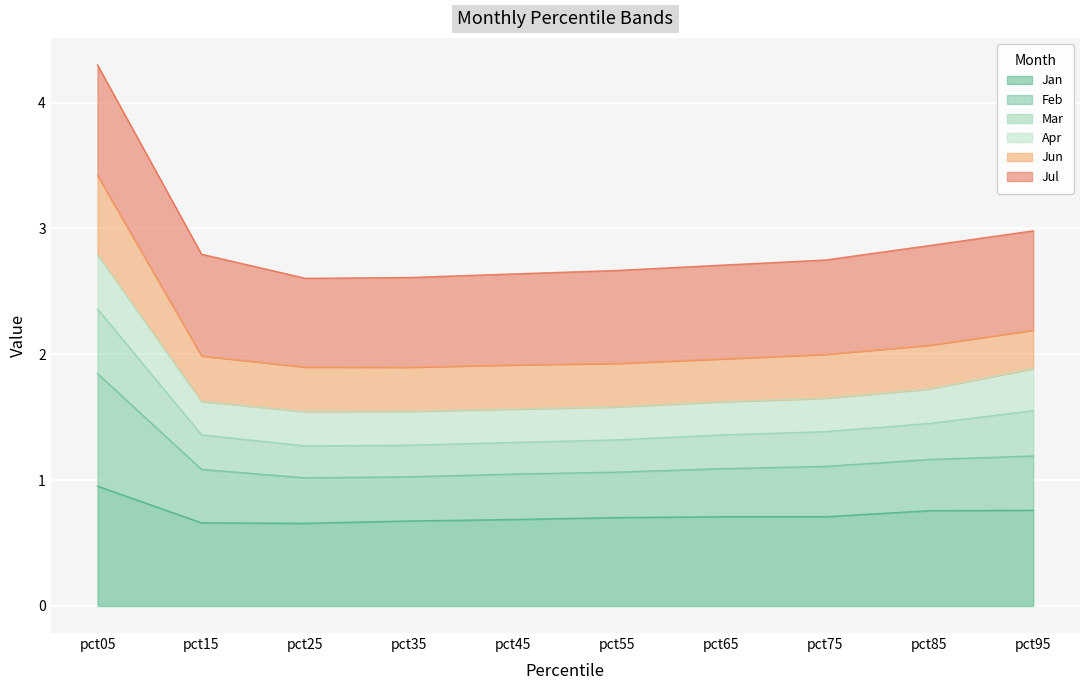

The Jan series shows 0.7 at pct15. True or false?

True